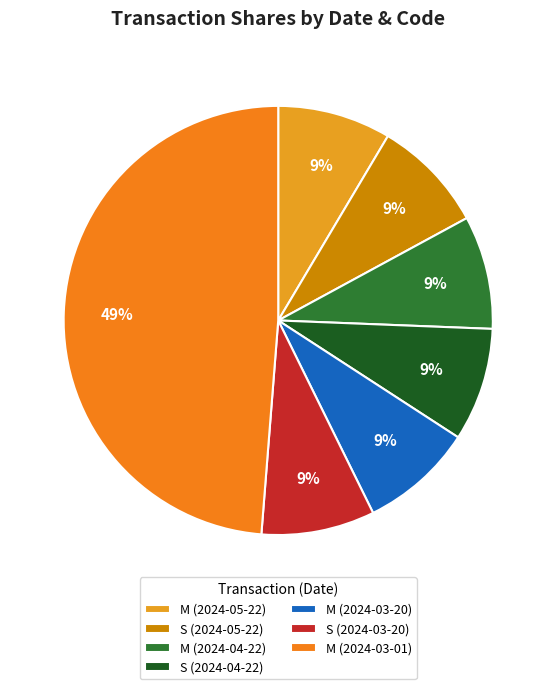

Count the number of slices in the pie.

7